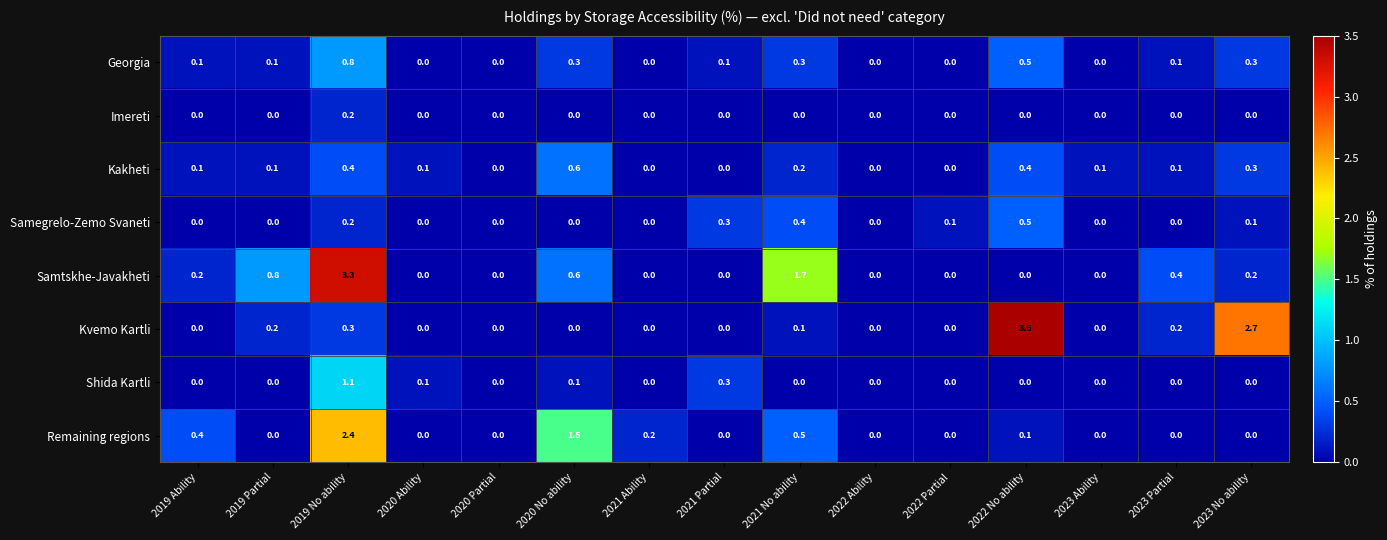

What is the sum of all Kvemo Kartli values?

7.1